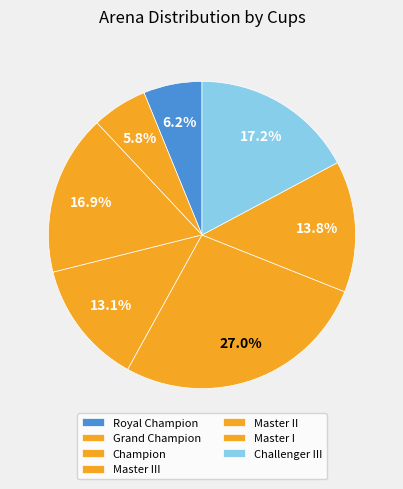

Rank the categories by value from lowest to highest.

Royal Champion, Grand Champion, Master III, Champion, Master I, Challenger III, Master II